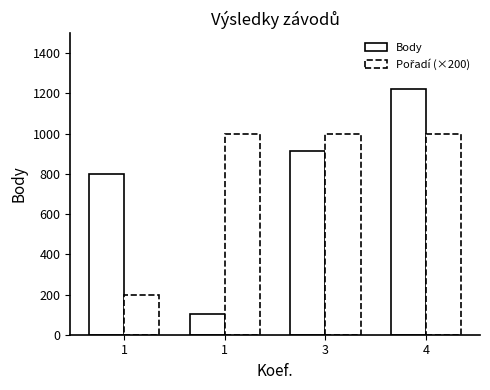

How many data points in Body are less than 915?

2